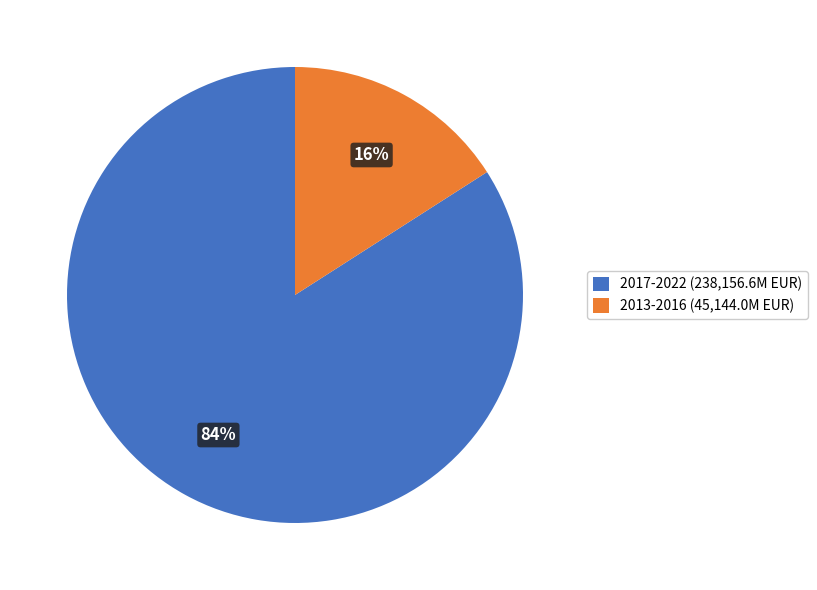

Do 2017-2022 (238,156.6M EUR) and 2013-2016 (45,144.0M EUR) together represent more than half of the pie?

Yes